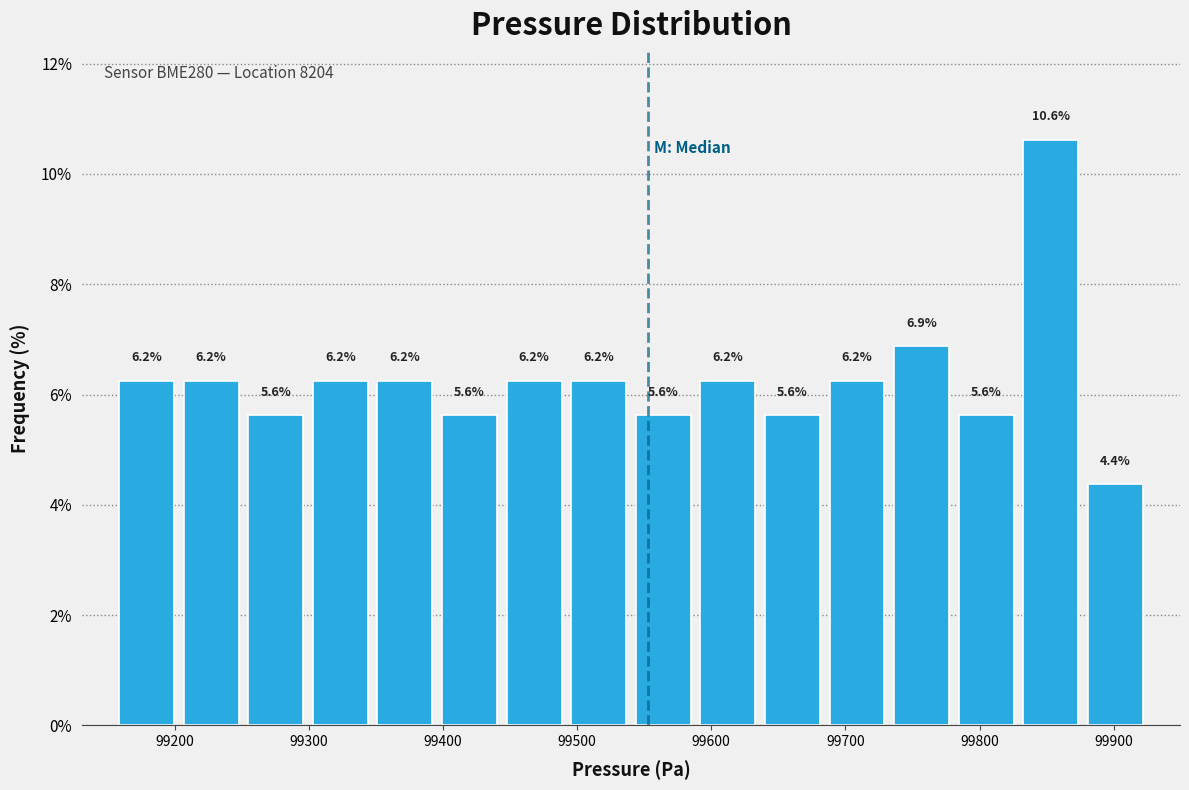

What is the height of the bar covering 99200 to 99250 on the x-axis? The bar edges are not printed on the chart, so give them approximately, as read against the axis.

6.2